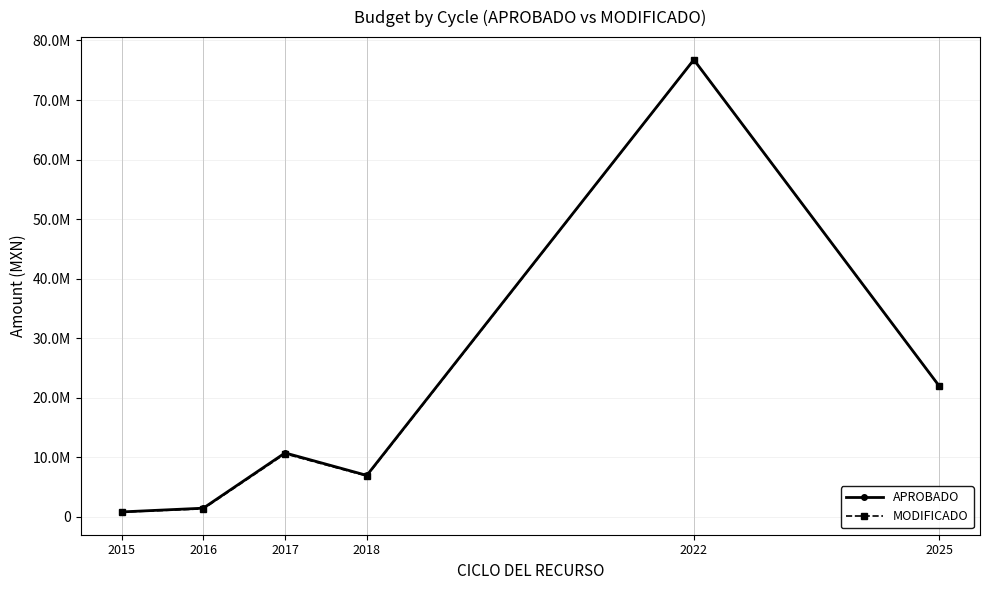

Which label corresponds to the smallest value in the chart?

2015